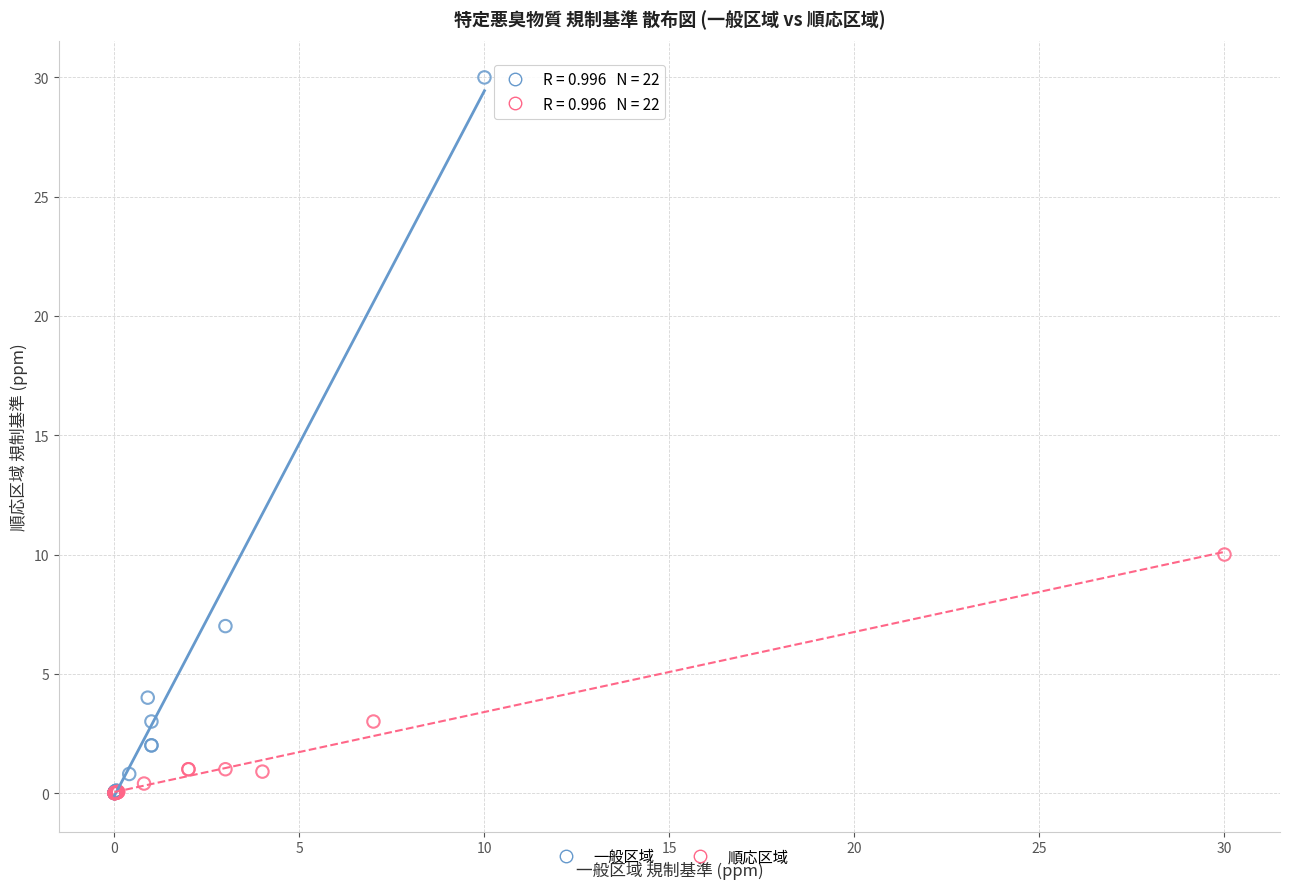

Which series contains the highest Y value?

一般区域